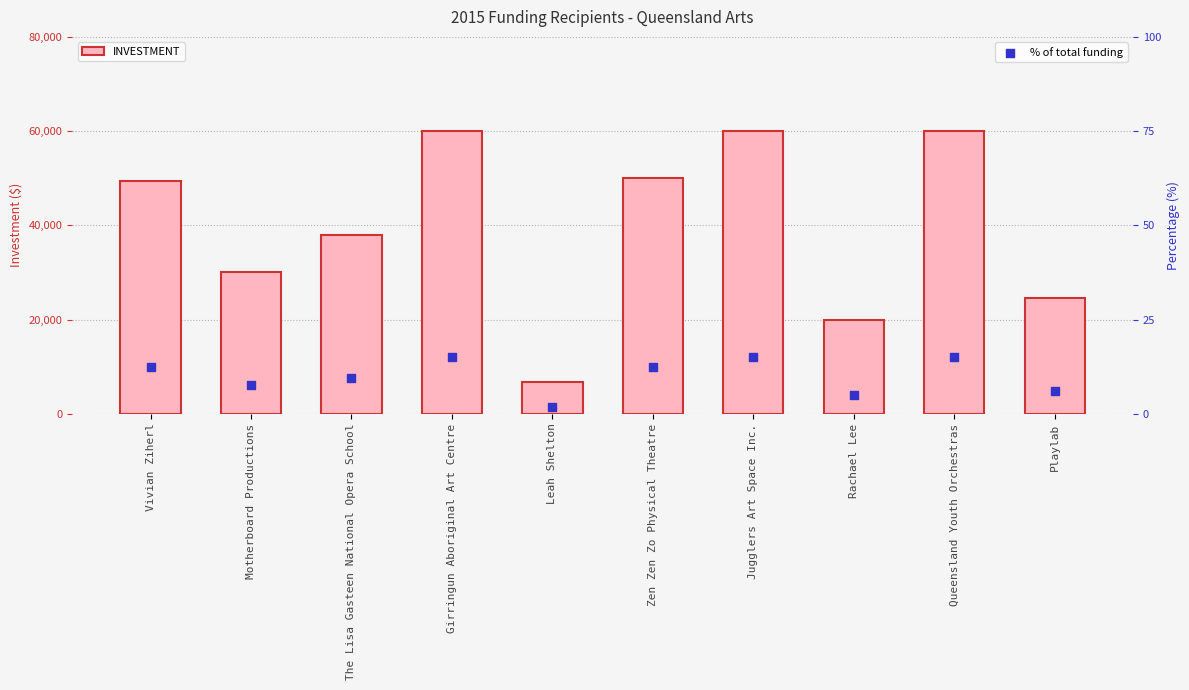

At how many categories does at least one series exceed 8427?

9